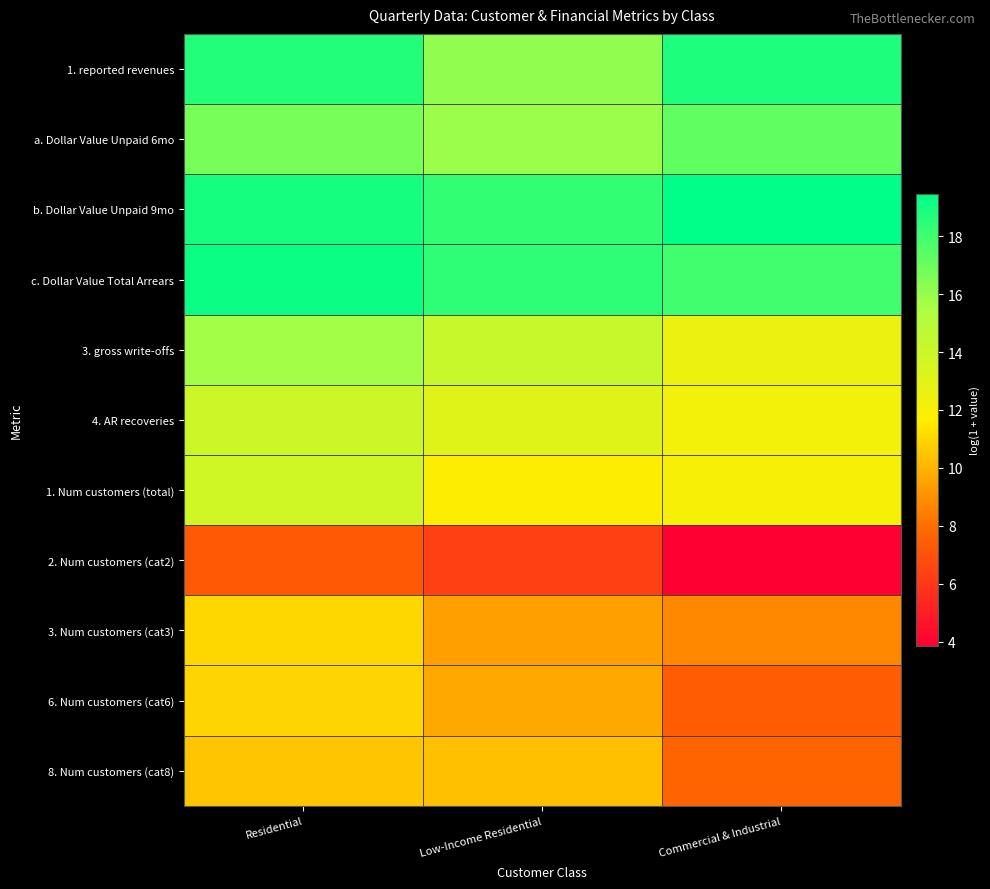

What is the difference between the highest and lowest values at Low-Income Residential?

12.1